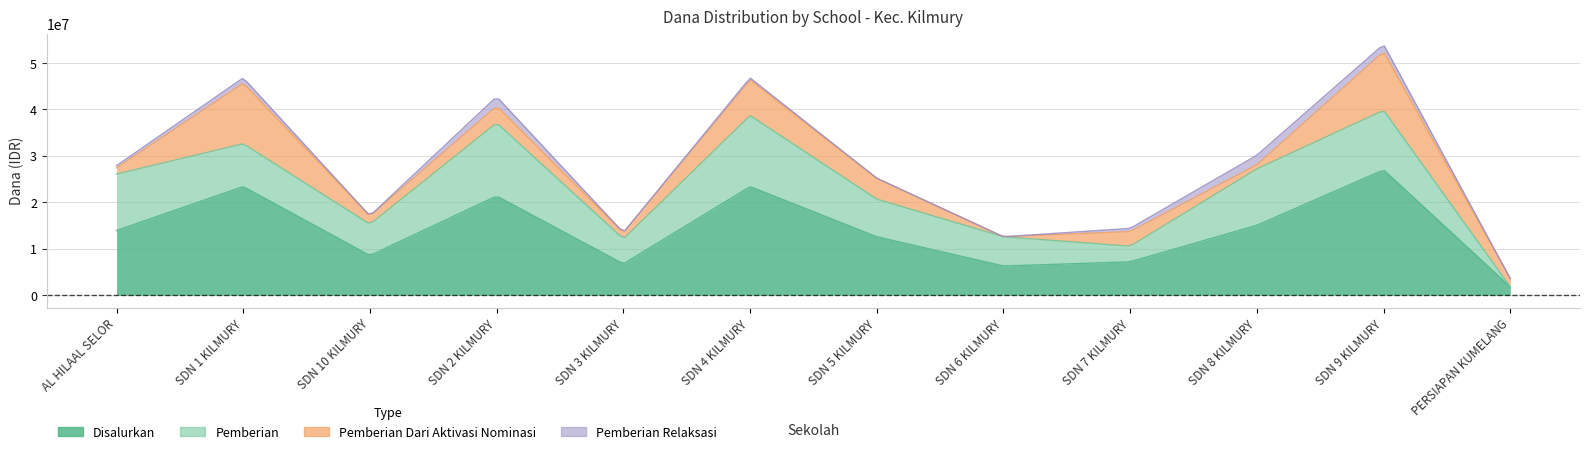

Which series has the largest total across all categories?

Disalurkan